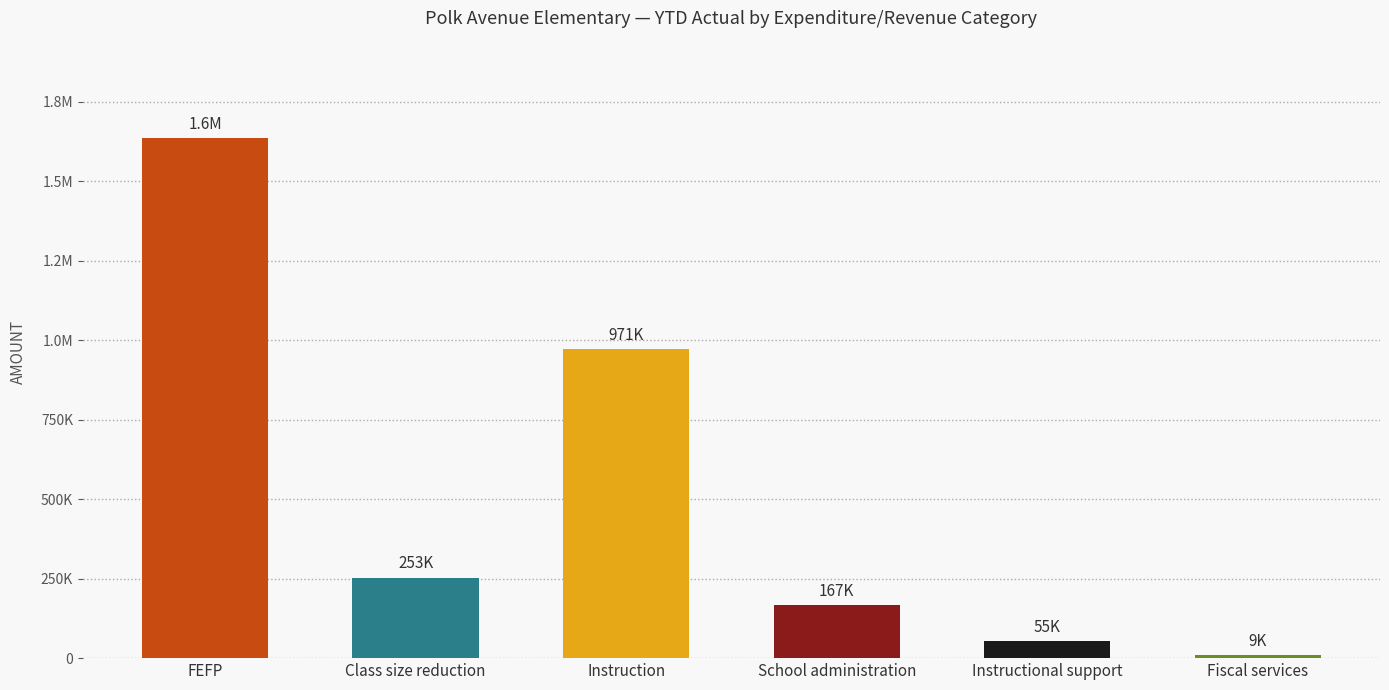

What is the average value?

515065.6